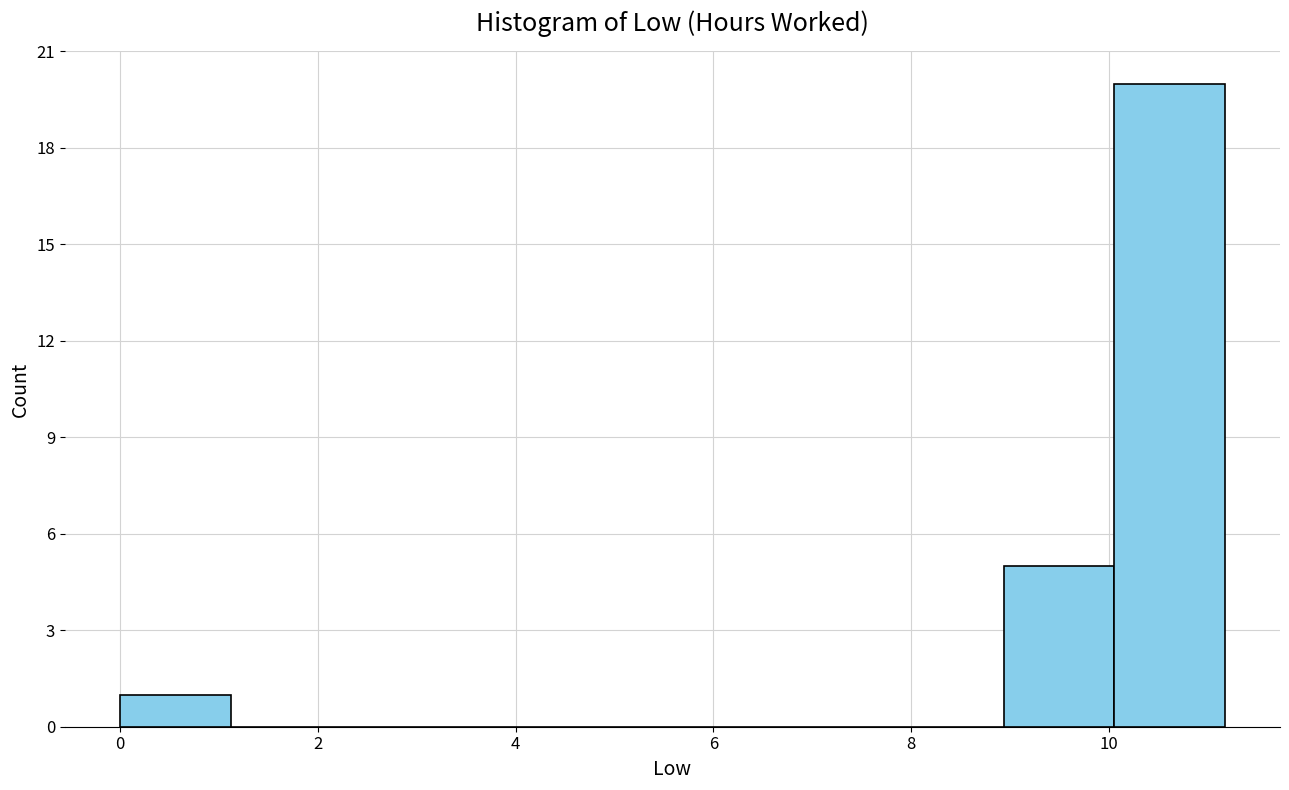

Which range on the x-axis has the tallest bar?

10.0 to 11.2